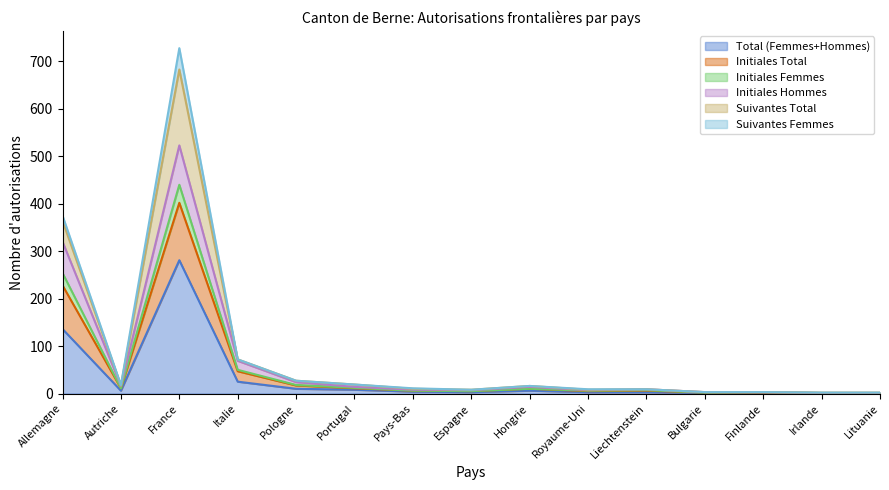

How many lines are shown in the chart?

6